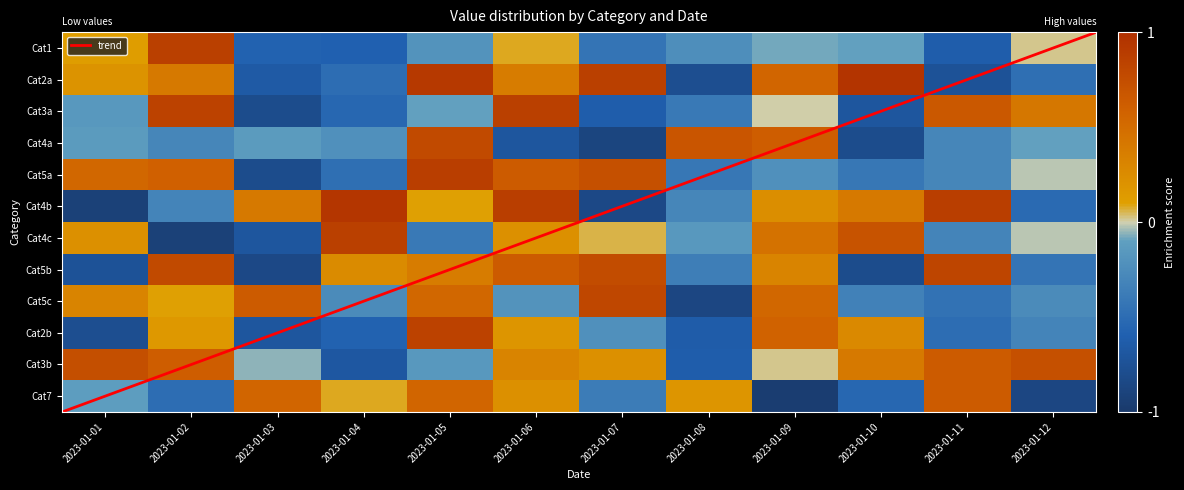

What is the difference between the 3b values at 2023-01-11 and 2023-01-12?

0.1